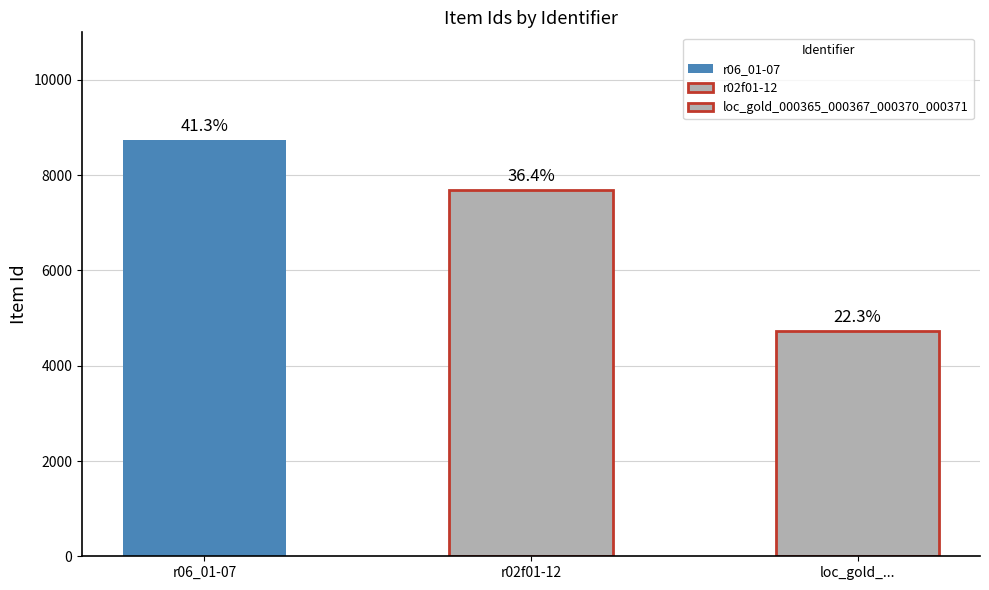

Reading left to right, transcribe all the data shown in this chart.

8740	7693	4728